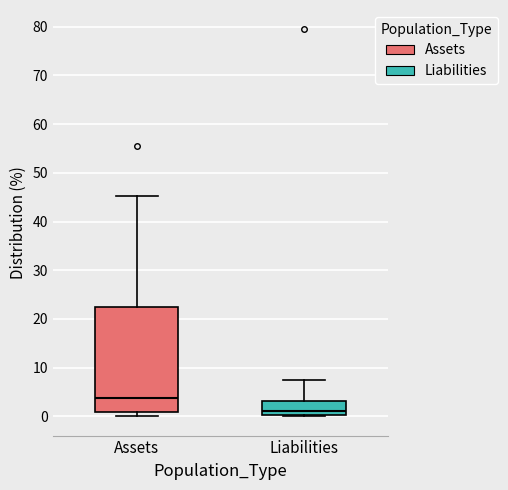

Reading left to right, read every box against the y-axis: the position of its median line, the range the box covers, and the ends of its whiskers. The values are not printed on the chart, so give them approximately, as read against the axis.

Assets: median 4, box 1 to 22, whiskers 0 to 45
Liabilities: median 1, box 0 to 3, whiskers 0 to 7